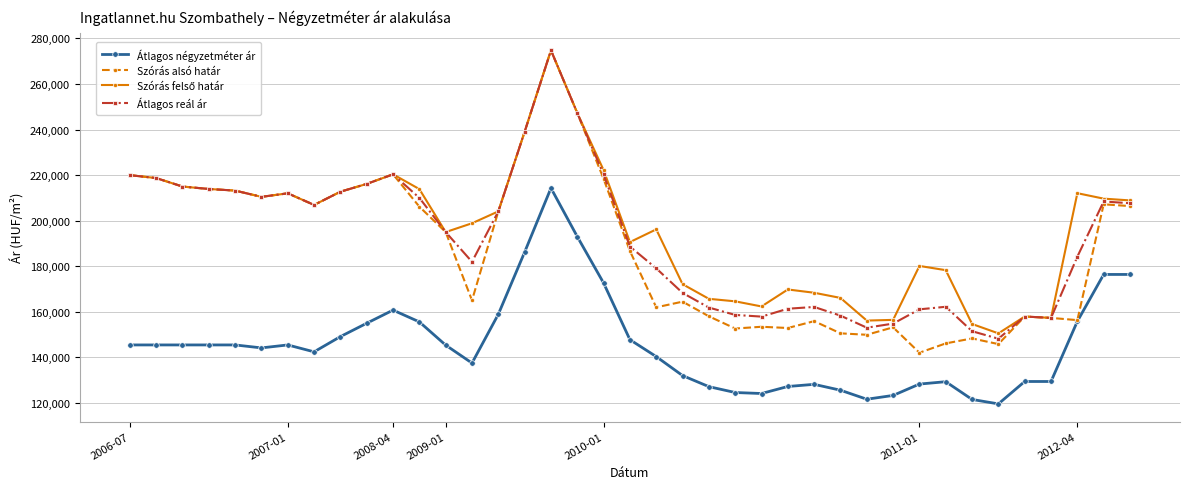

What is the value of the Átlagos négyzetméter ár point at the 34th from the left?

119582